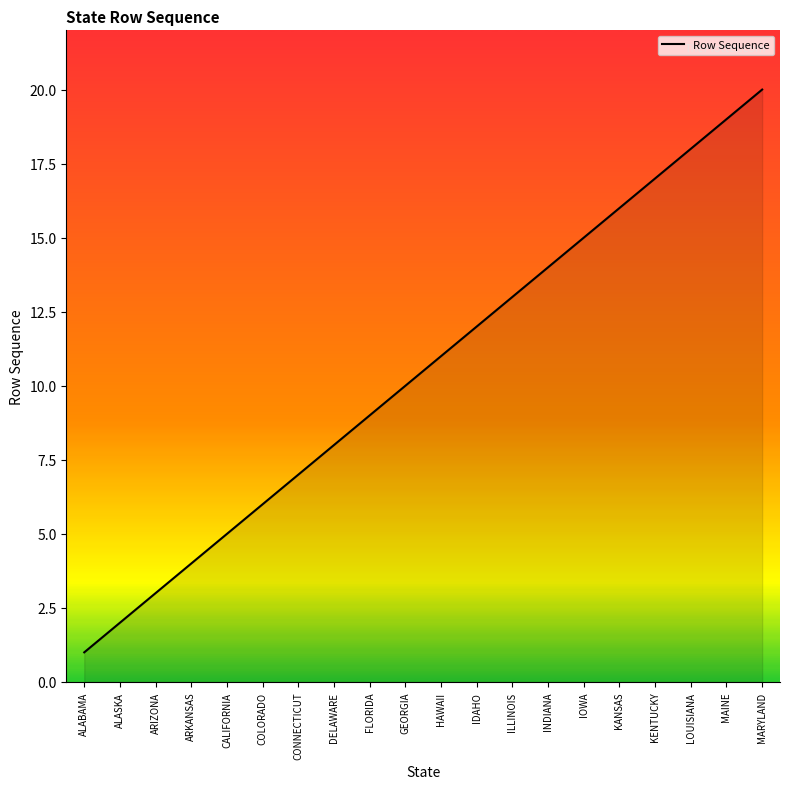

What value does the data have at MAINE, to the nearest 10?

20